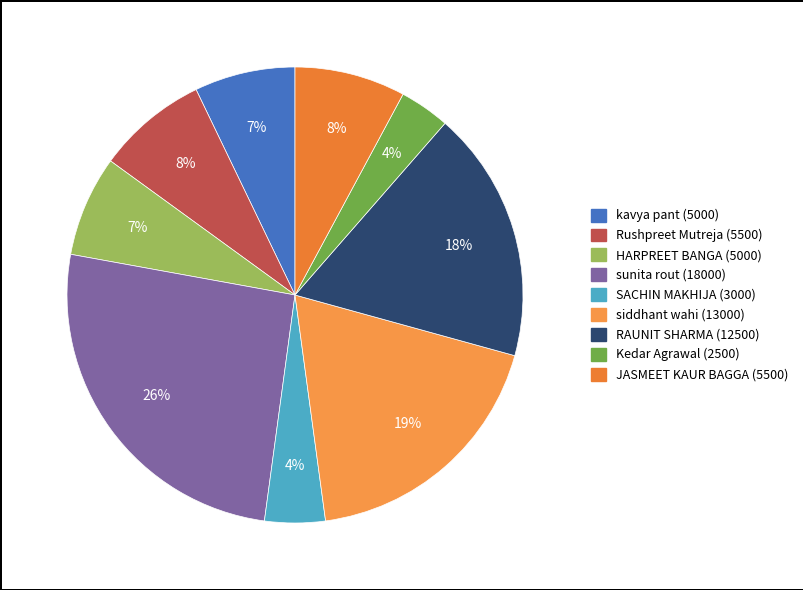

Is there a majority slice in this chart?

No